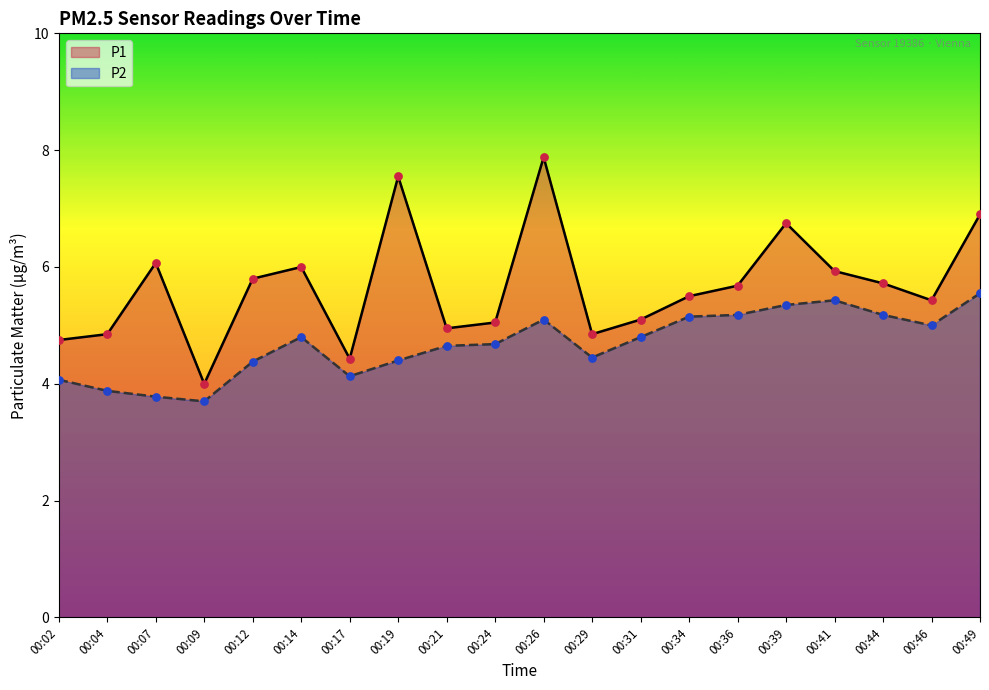

At how many categories does at least one series exceed 4?

19